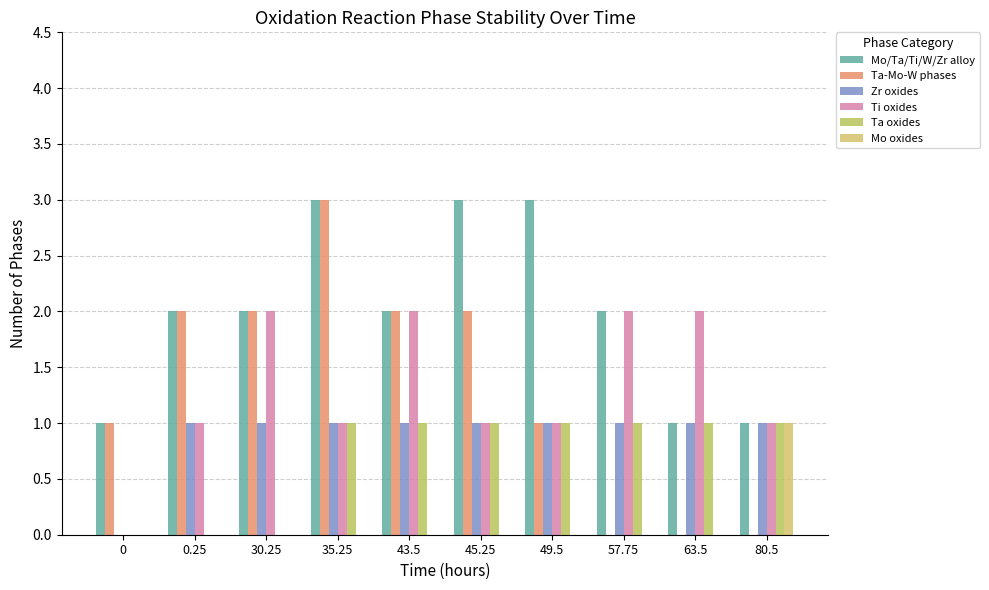

What is the sum of all Ta oxides values?

7